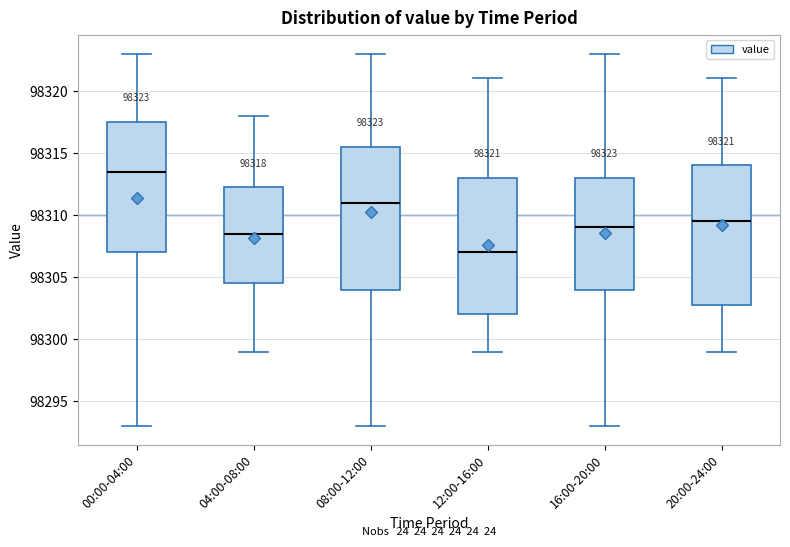

Which box has the highest median line?

00:00-04:00